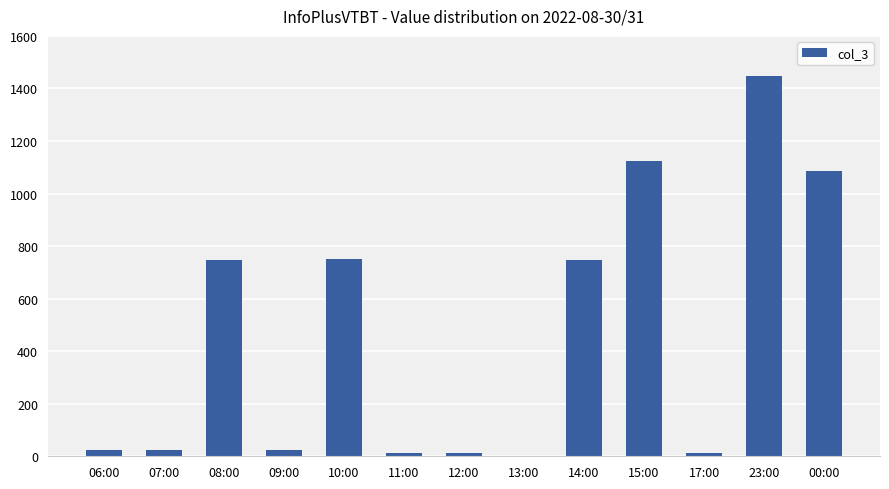

What is the maximum value shown in the chart?

1448